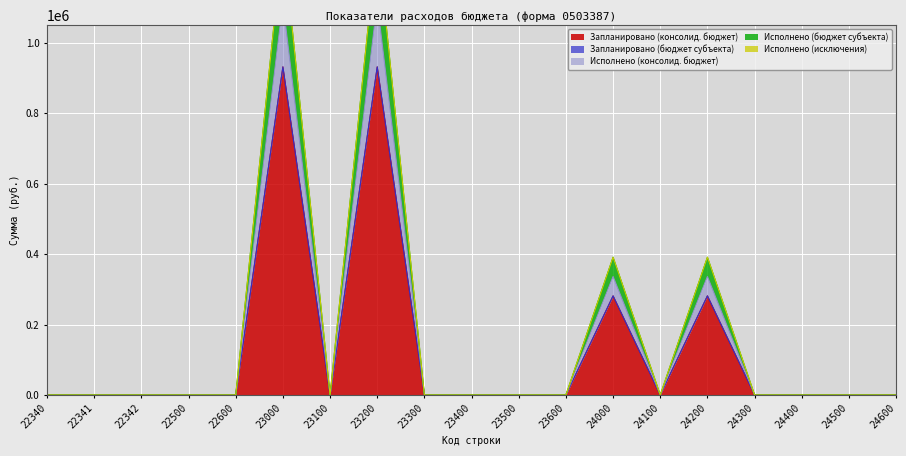

True or false: Запланировано (консолид. бюджет) has a value of 0 at 24400.

True